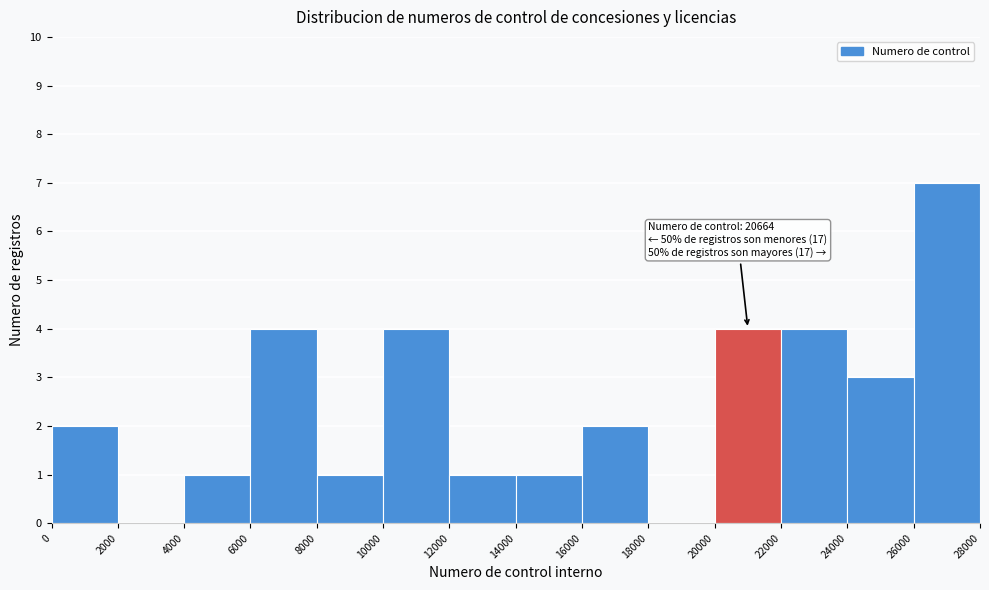

Which range on the x-axis has the tallest bar?

26000 to 28000